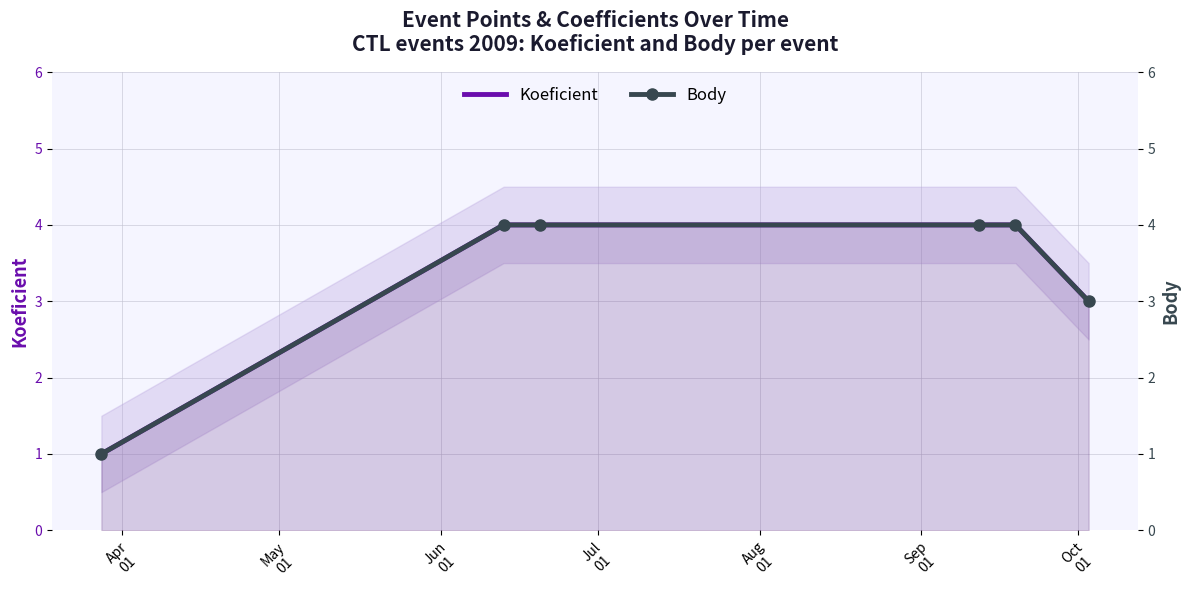

What is the total value across all series at Apr
01?

2